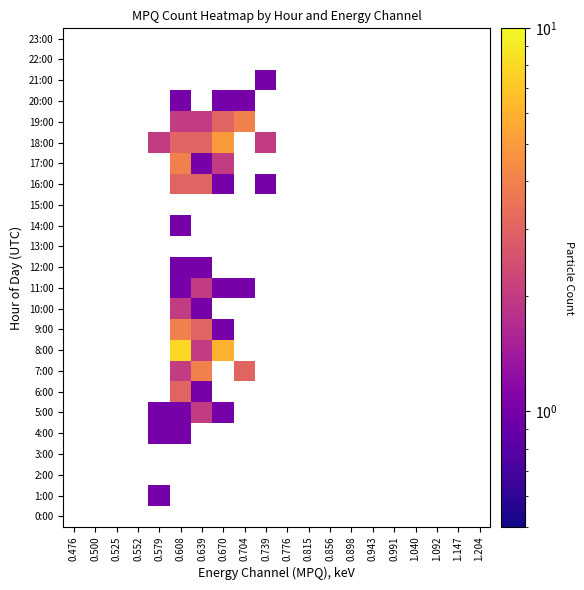

How many data points does each series have?

20